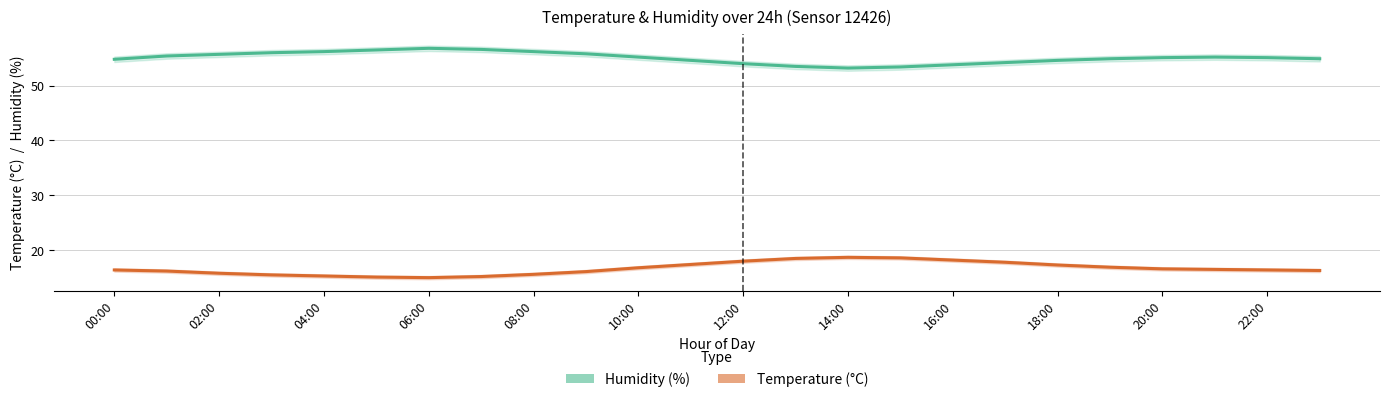

How many lines are shown in the chart?

2